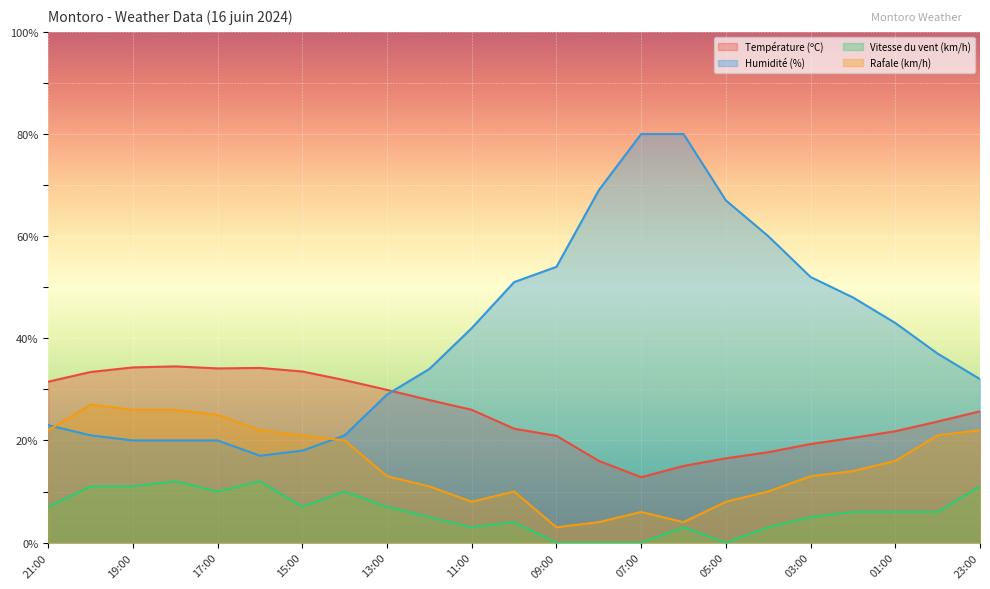

True or false: Rafale (km/h) has a value of 37.2 at 21:00.

False